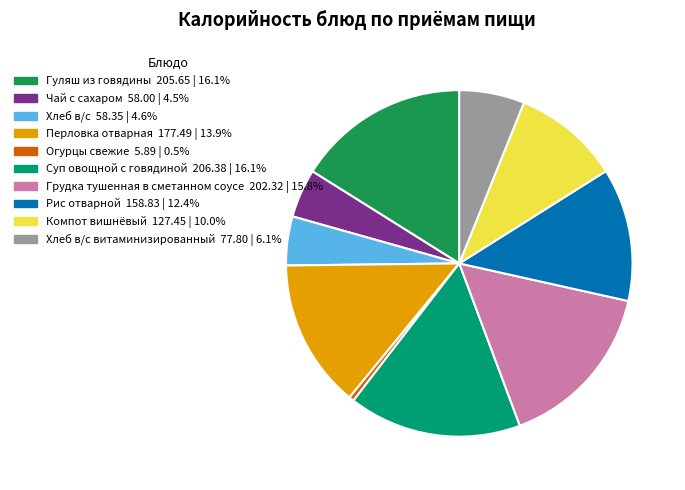

Is there any slice that represents more than half of the pie?

No